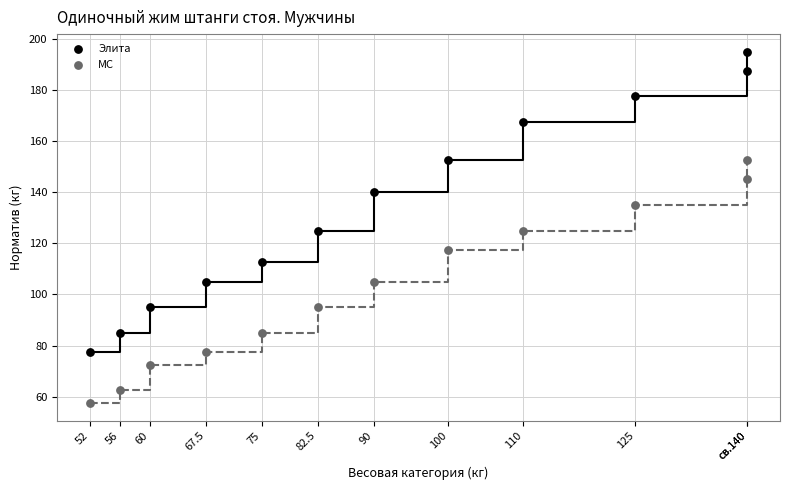

Which series has the largest Y range (max minus min)?

Элита